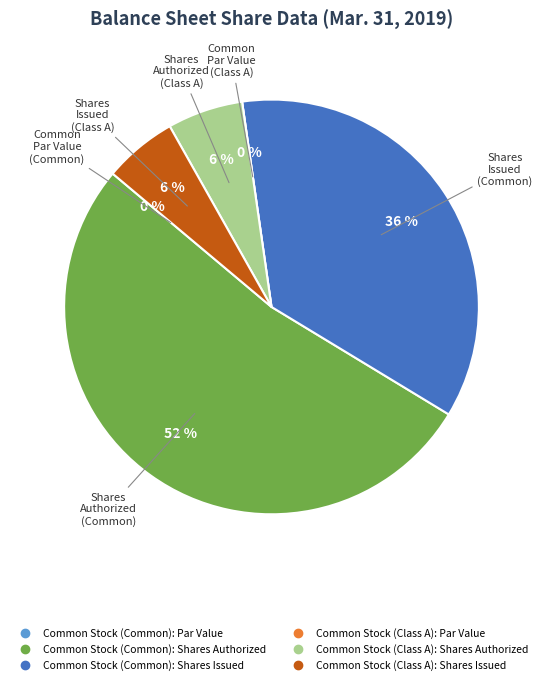

Which slice is the smallest?

Common Stock (Common): Par Value